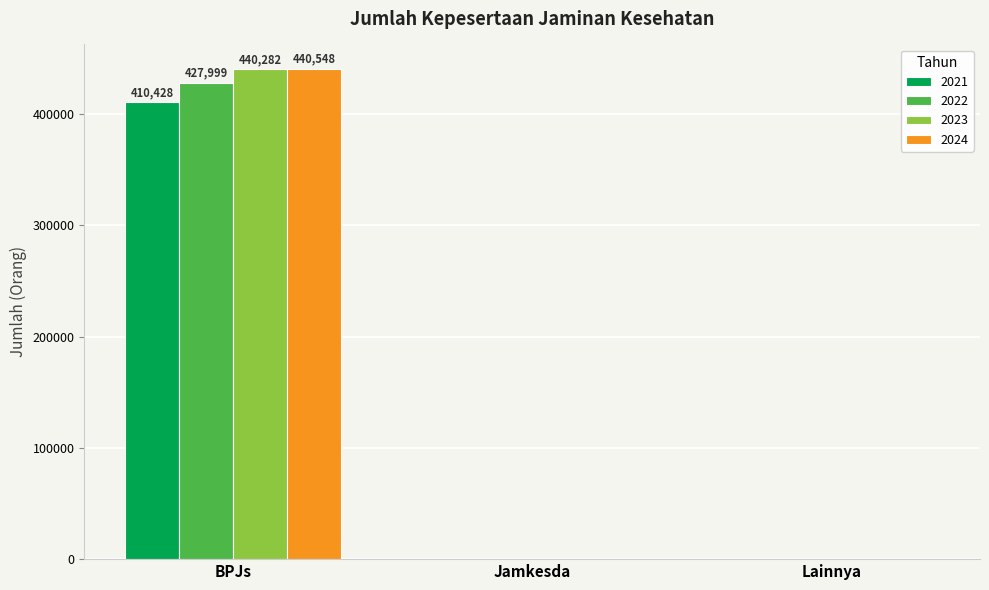

What is the greatest value displayed?

440548